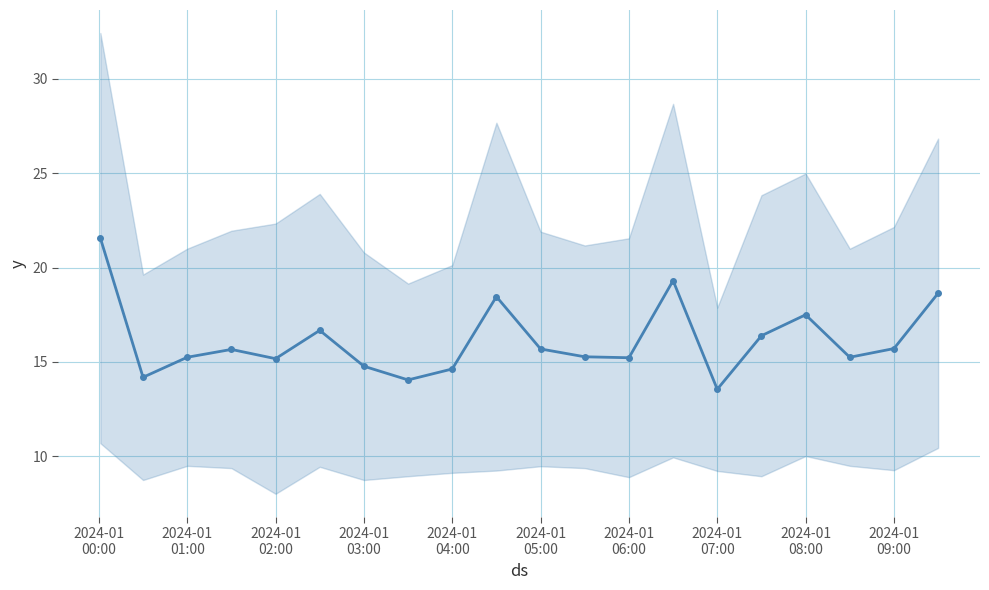

What is the difference between the values at 16 and 2024-01
07:00?

3.5